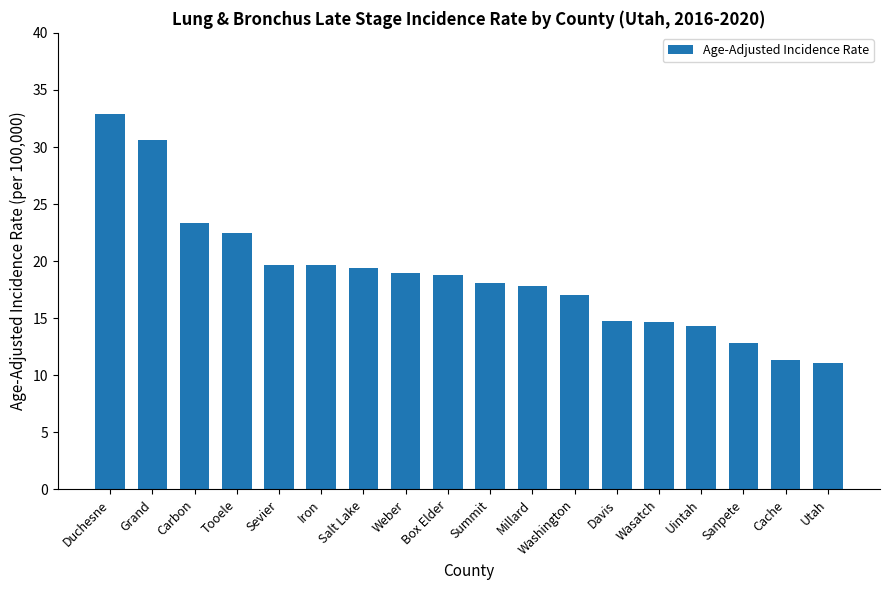

Does the chart contain stacked bars?

No